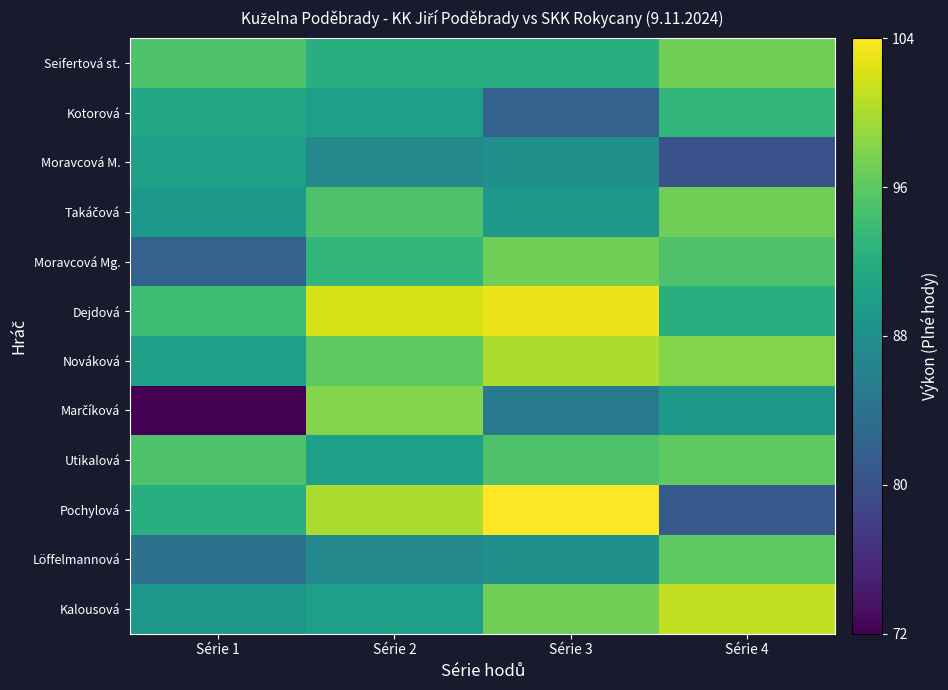

Between Série 3 and Série 4, which series saw the biggest shift?

Pochylová